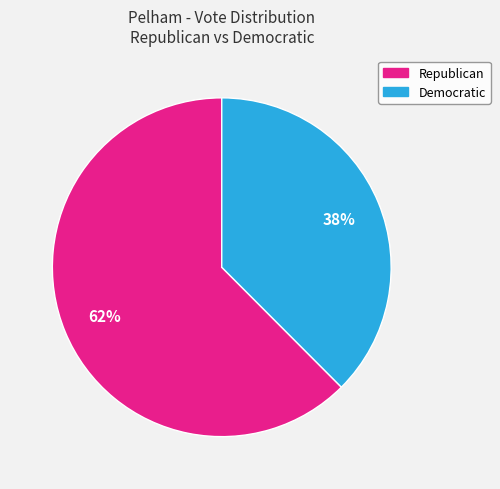

To the nearest percent, what portion does Democratic represent?

38%